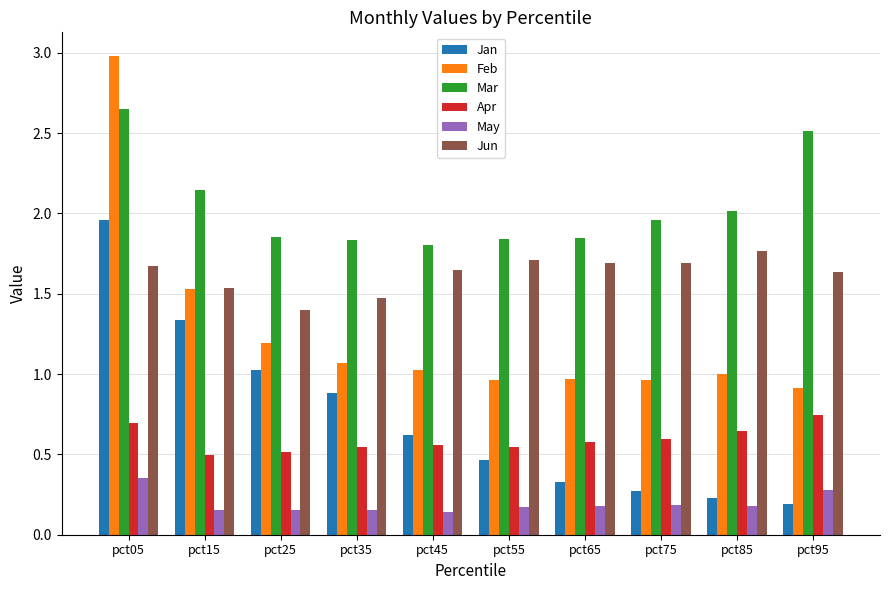

Read the May value at pct95.

0.3